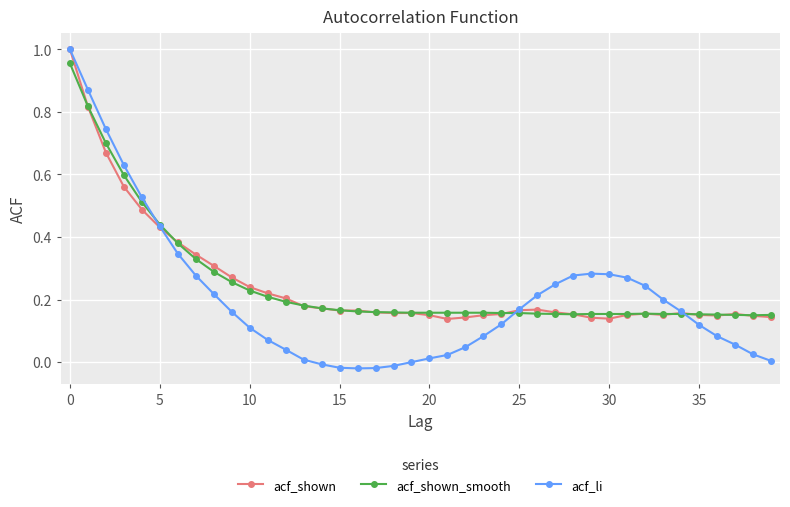

True or false: acf_shown has more than 2 points higher than both neighbors.

True